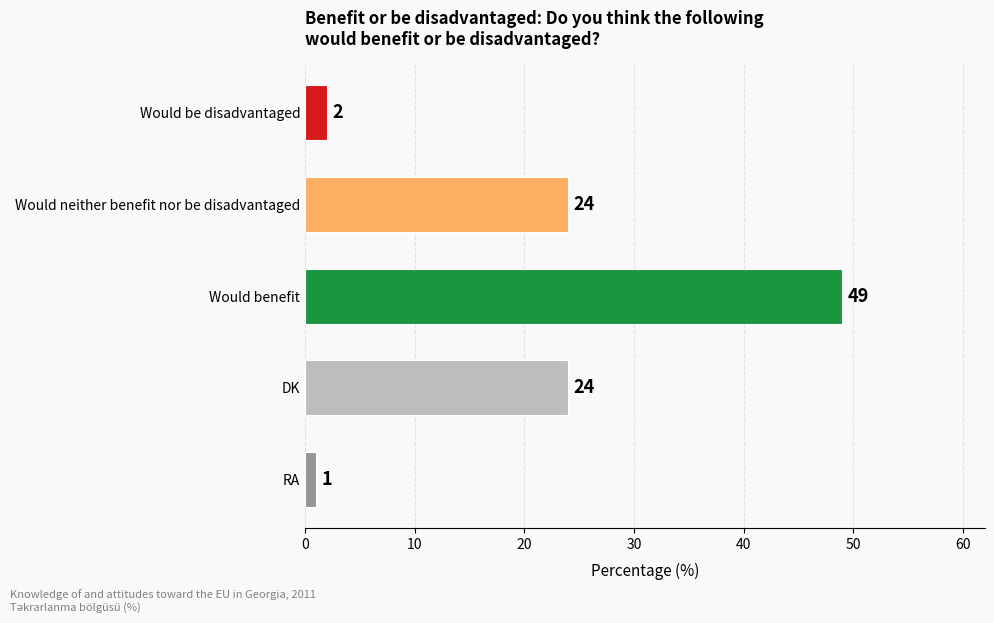

What position from the top is Would neither benefit nor be disadvantaged?

2